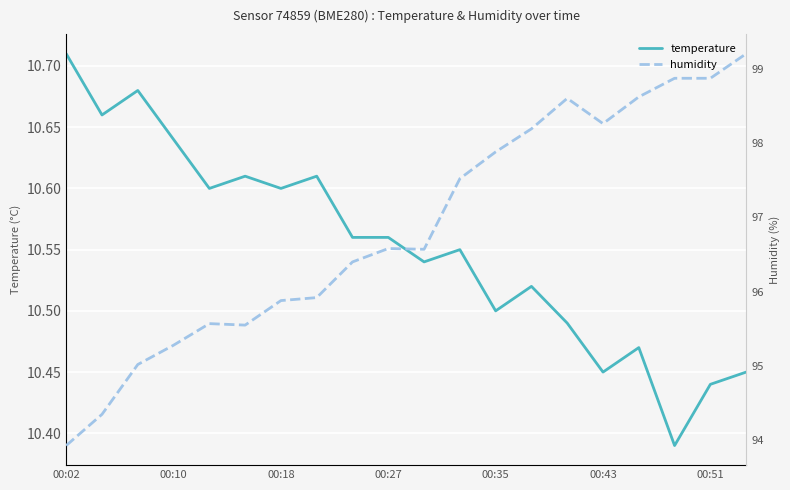

What is the sum of all temperature values?

211.0